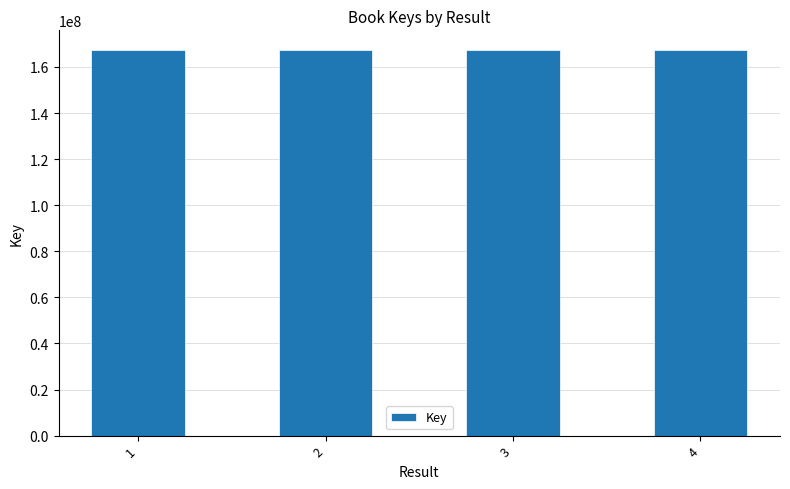

What is the minimum value shown in the chart?

167497479